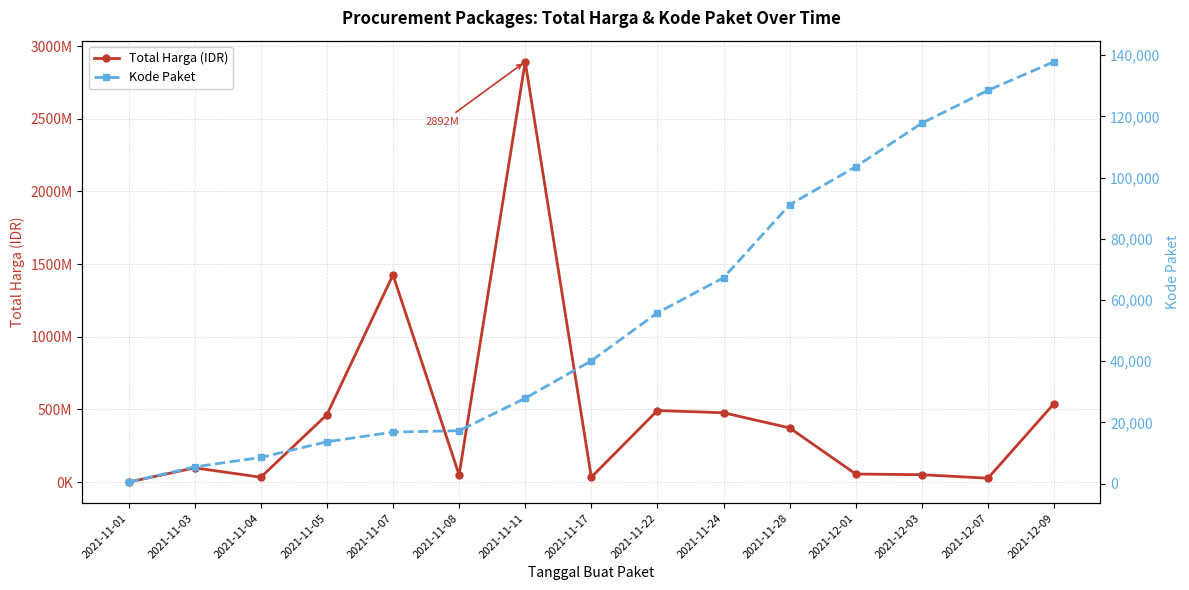

Which category has the lowest value in the Kode Paket series?

2021-11-01